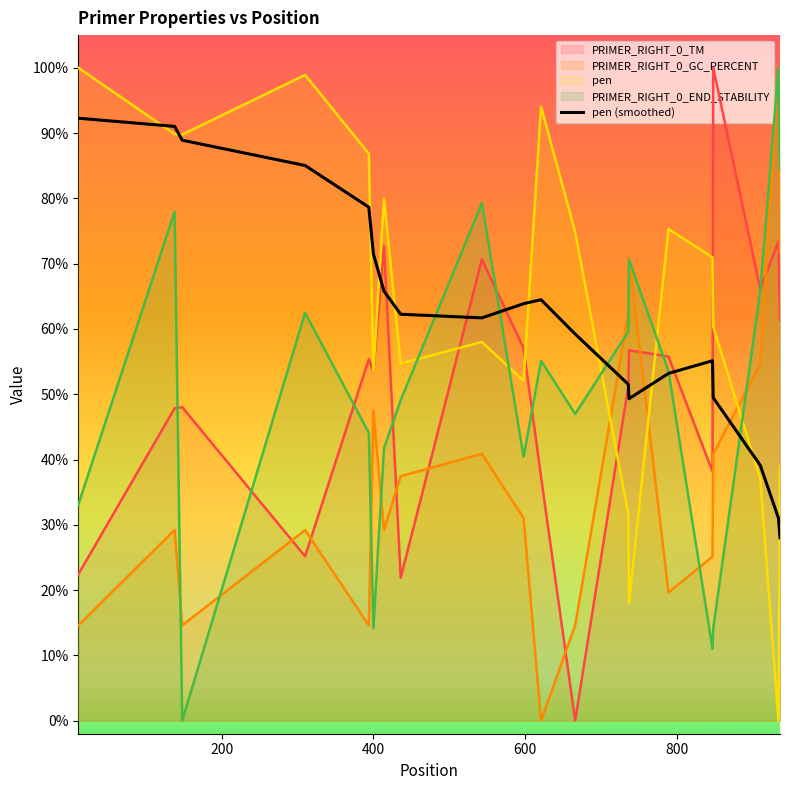

Reading left to right, extract all data points from this chart.

92.3	91.0	88.9	85.0	78.6	71.5	65.8	62.3	61.7	63.9	64.5	59.2	51.5	49.3	53.2	55.1	49.5	39.1	31.0	28.0